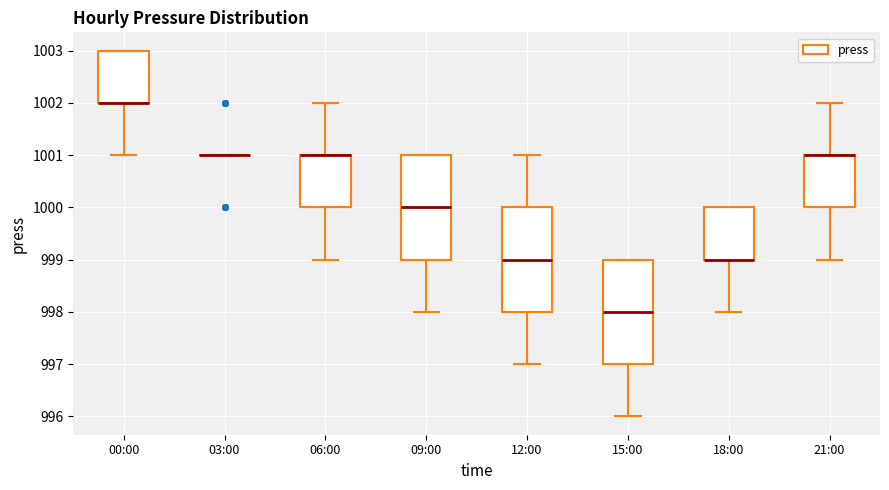

Reading left to right, read every box against the y-axis: the position of its median line, the range the box covers, and the ends of its whiskers. The values are not printed on the chart, so give them approximately, as read against the axis.

00:00: median 1002 (drawn on the box's lower edge), box 1002 to 1003, whiskers 1001 to 1003
03:00: box collapsed to a line at 1001, whiskers 1001 to 1001
06:00: median 1001 (drawn on the box's upper edge), box 1000 to 1001, whiskers 999 to 1002
09:00: median 1000, box 999 to 1001, whiskers 998 to 1001
12:00: median 999, box 998 to 1000, whiskers 997 to 1001
15:00: median 998, box 997 to 999, whiskers 996 to 999
18:00: median 999 (drawn on the box's lower edge), box 999 to 1000, whiskers 998 to 1000
21:00: median 1001 (drawn on the box's upper edge), box 1000 to 1001, whiskers 999 to 1002